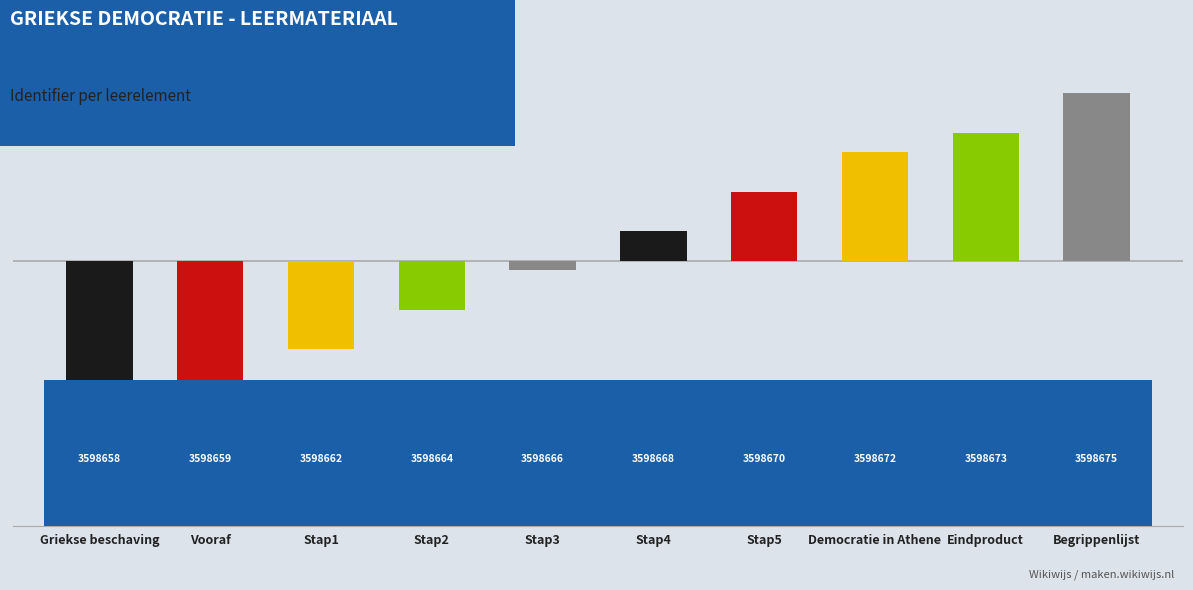

What position from the left is Democratie in Athene?

8